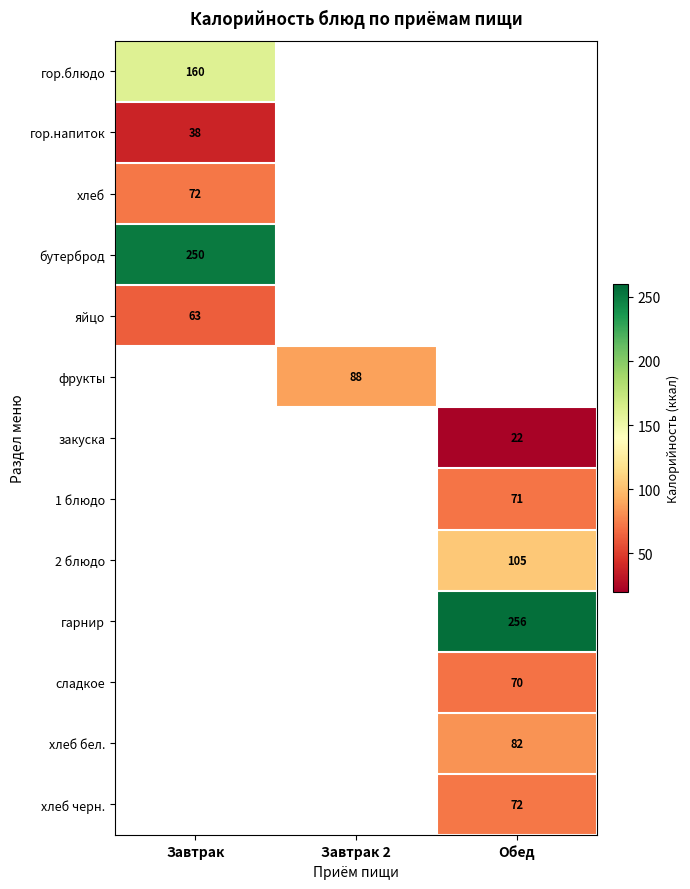

Is it true that 2 блюдо equals 56 at Обед?

False